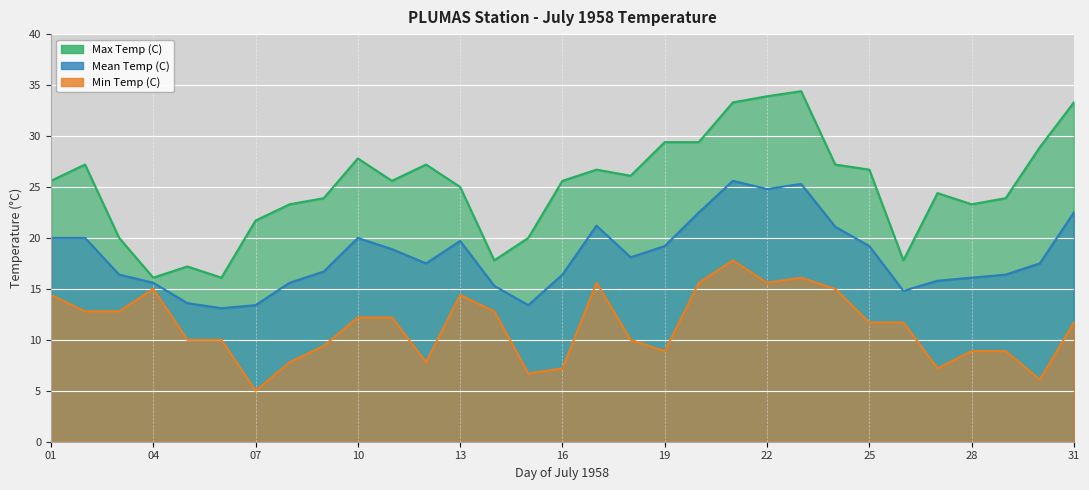

Reading left to right, what are all the values shown in this chart?

Max Temp (C): 25.6	27.2	20.0	16.1	17.2	16.1	21.7	23.3	23.9	27.8	25.6	27.2	25.0	17.8	20.0	25.6	26.7	26.1	29.4	29.4	33.3	33.9	34.4	27.2	26.7	17.8	24.4	23.3	23.9	28.9	33.3
Mean Temp (C): 20.0	20.0	16.4	15.6	13.6	13.1	13.4	15.6	16.7	20.0	18.9	17.5	19.7	15.3	13.4	16.4	21.2	18.1	19.2	22.5	25.6	24.8	25.3	21.1	19.2	14.8	15.8	16.1	16.4	17.5	22.5
Min Temp (C): 14.4	12.8	12.8	15.0	10.0	10.0	5.0	7.8	9.4	12.2	12.2	7.8	14.4	12.8	6.7	7.2	15.6	10.0	8.9	15.6	17.8	15.6	16.1	15.0	11.7	11.7	7.2	8.9	8.9	6.1	11.7